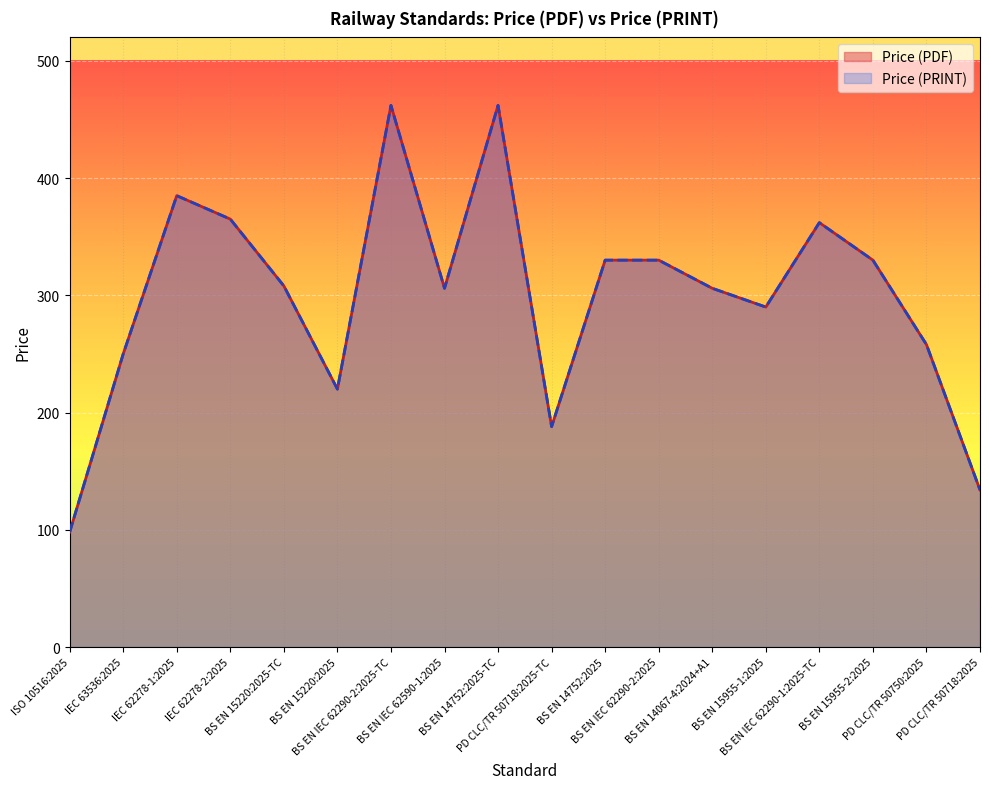

True or false: Price (PDF) has a value of 630 at IEC 62278-1:2025.

False